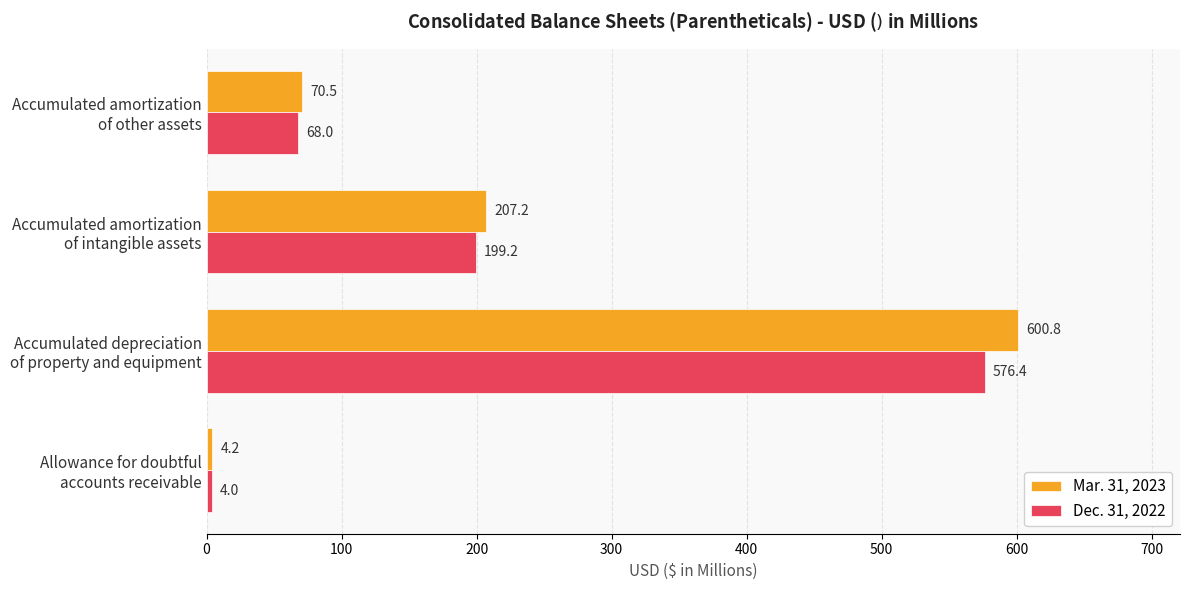

At how many categories does at least one series exceed 42?

3